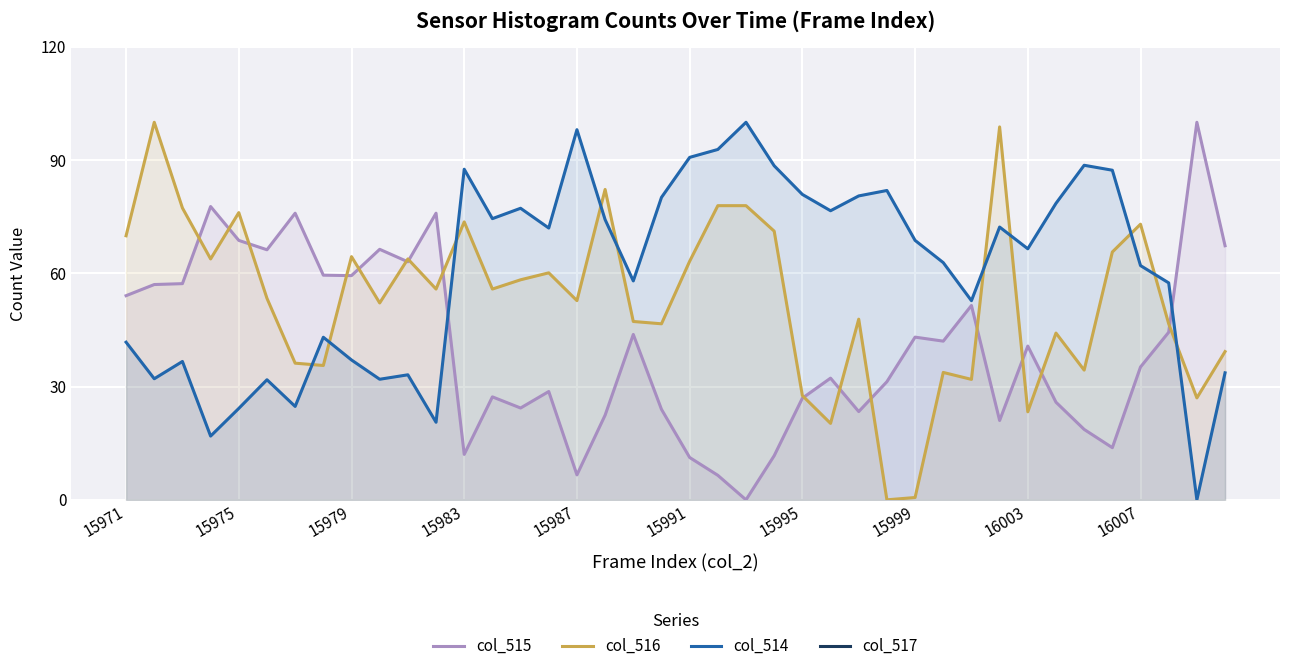

List the series in order of their peak value, highest first.

col_515, col_516, col_514, col_517